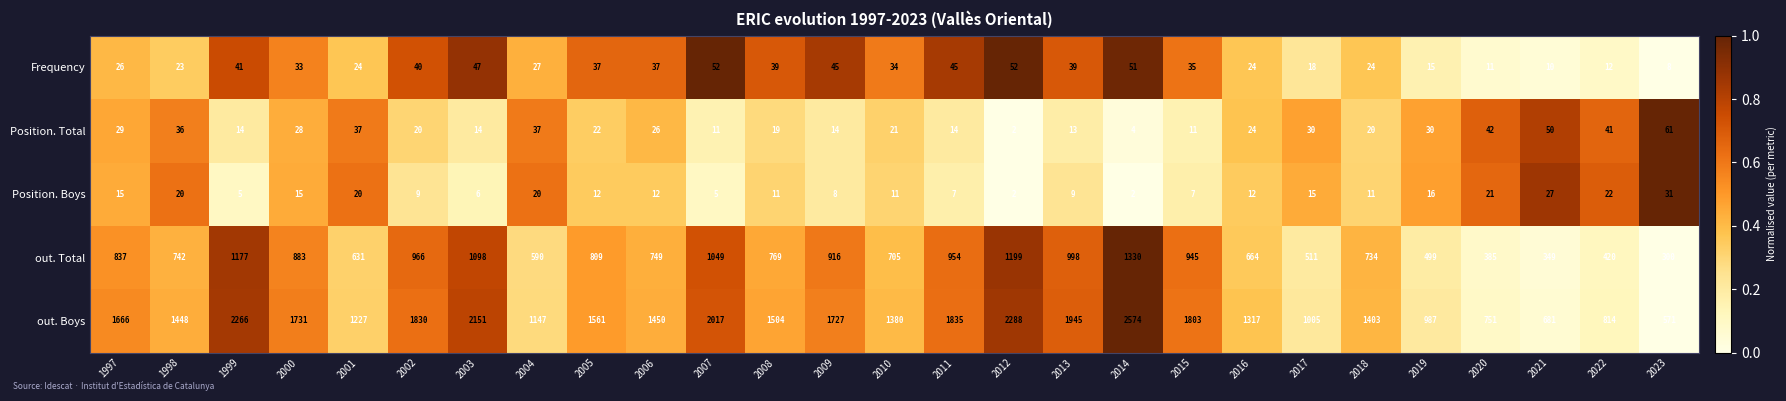

What is the total value across all series at 2002?

2865